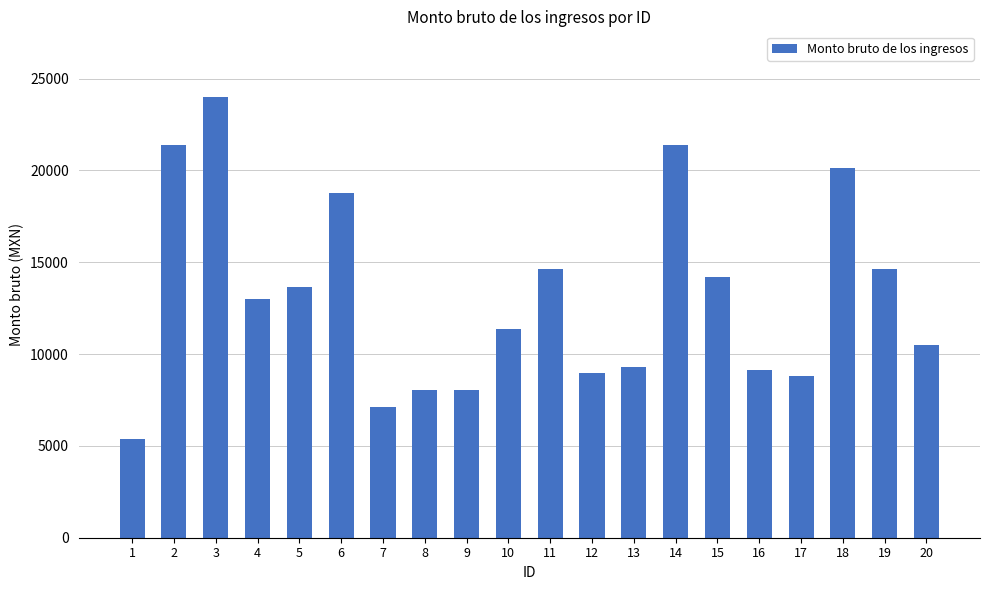

Between 18 and 9, which is larger?

18